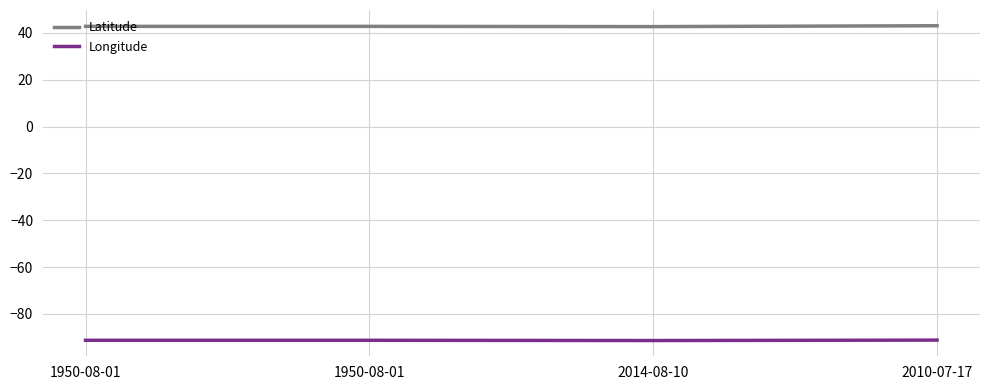

How many lines are shown in the chart?

2